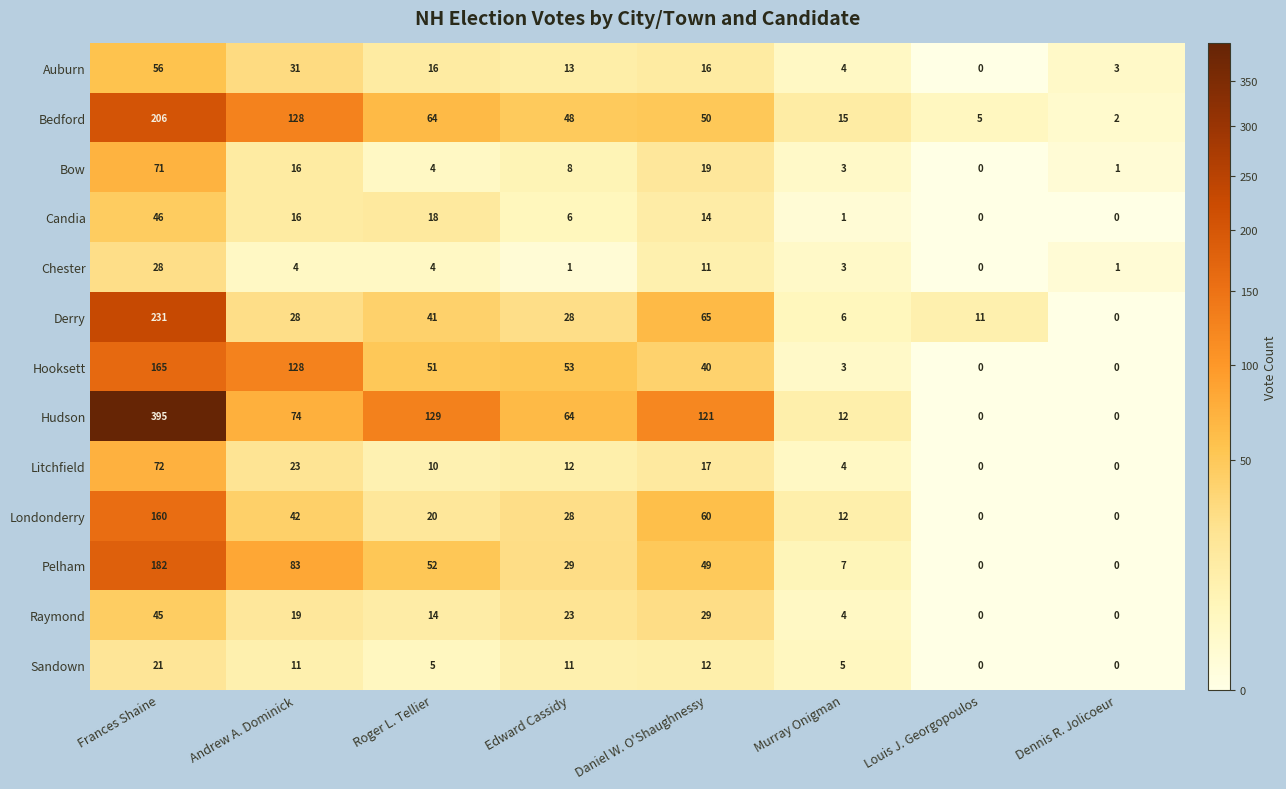

What is the maximum value shown in the chart?

395